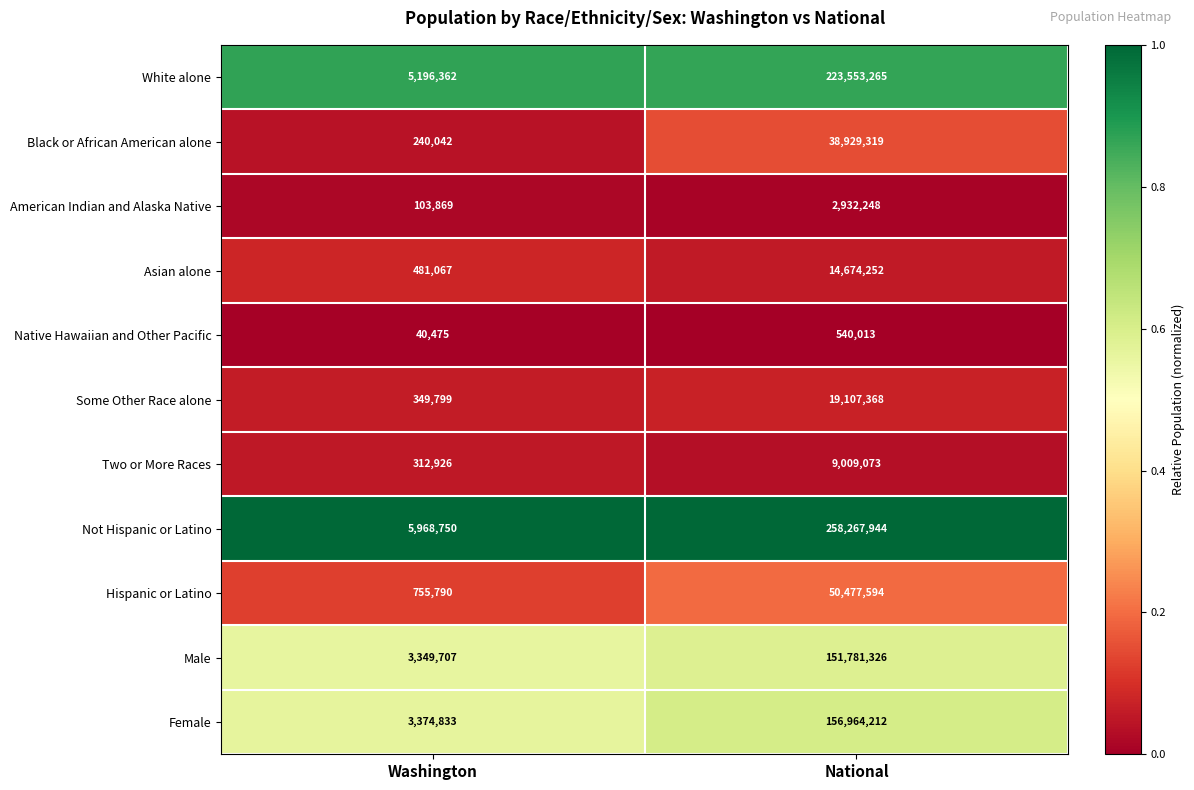

What is the difference between the White alone values at National and Washington?

218356903